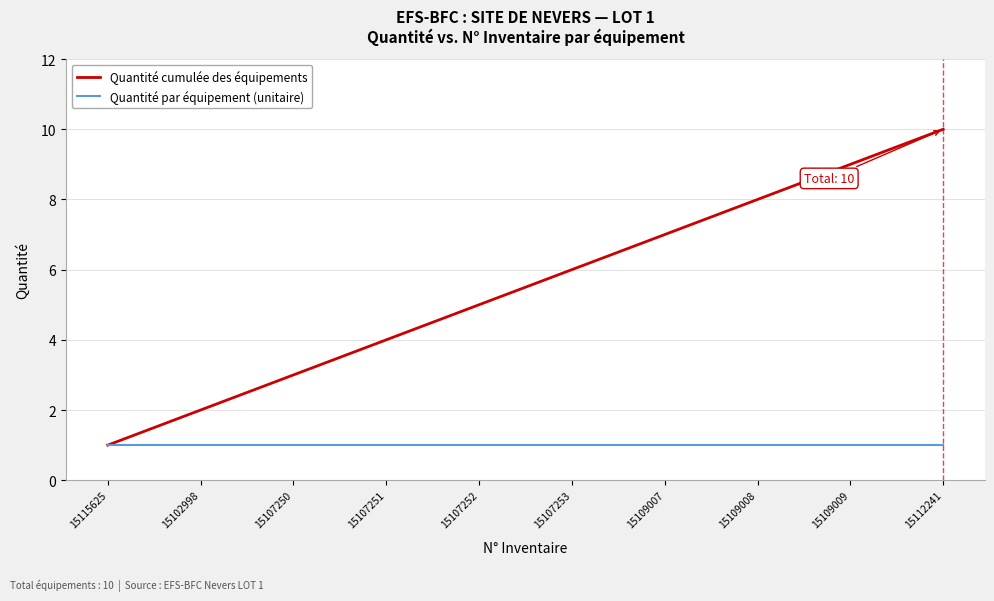

At which category is the sum across all series the highest?

15112241